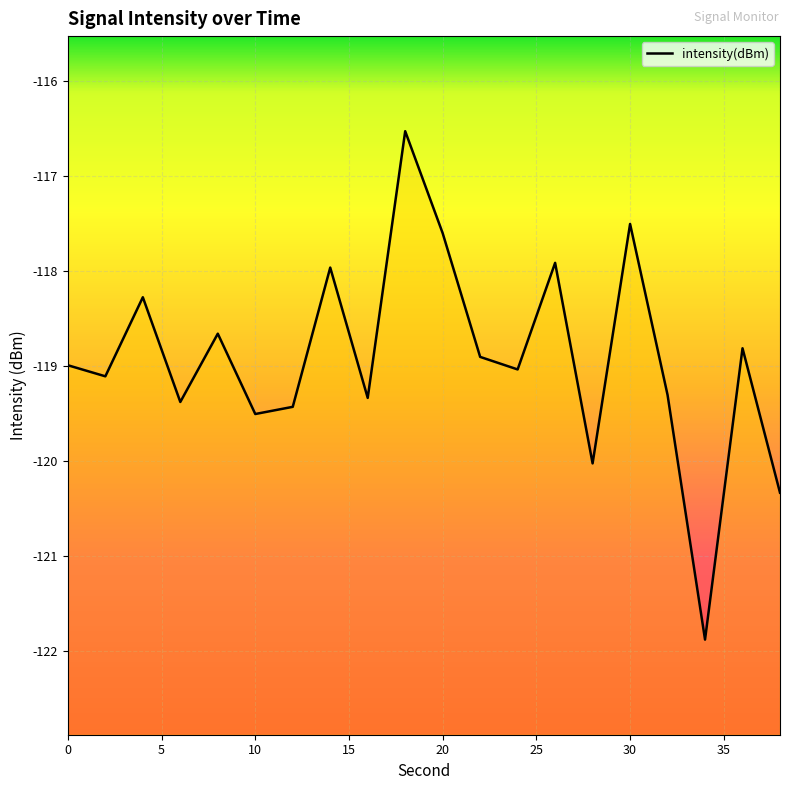

What is the sum of all values?

-2378.5